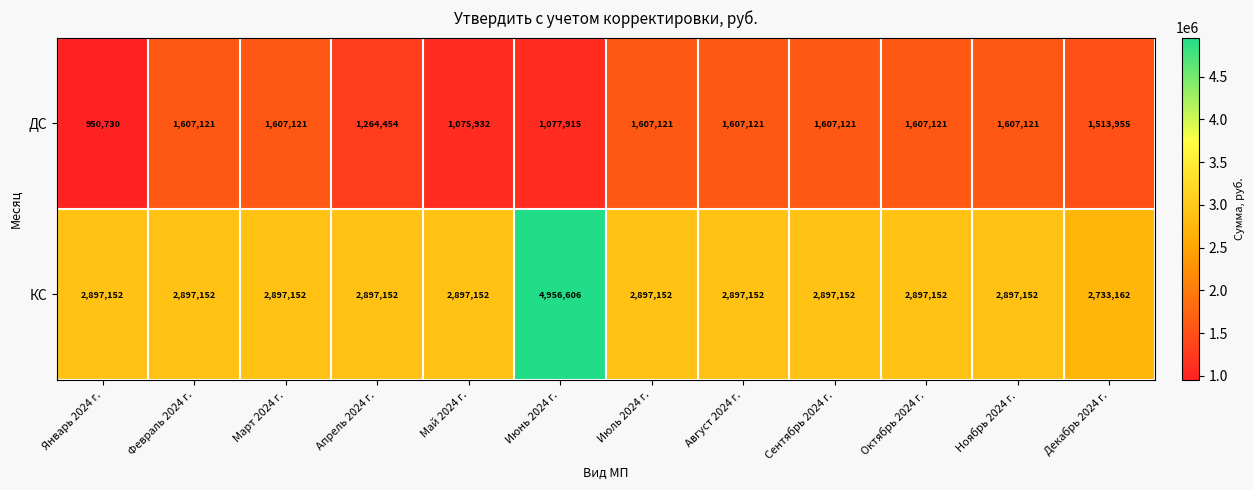

The ДС series shows 1607121 at Август 2024 г.. True or false?

True